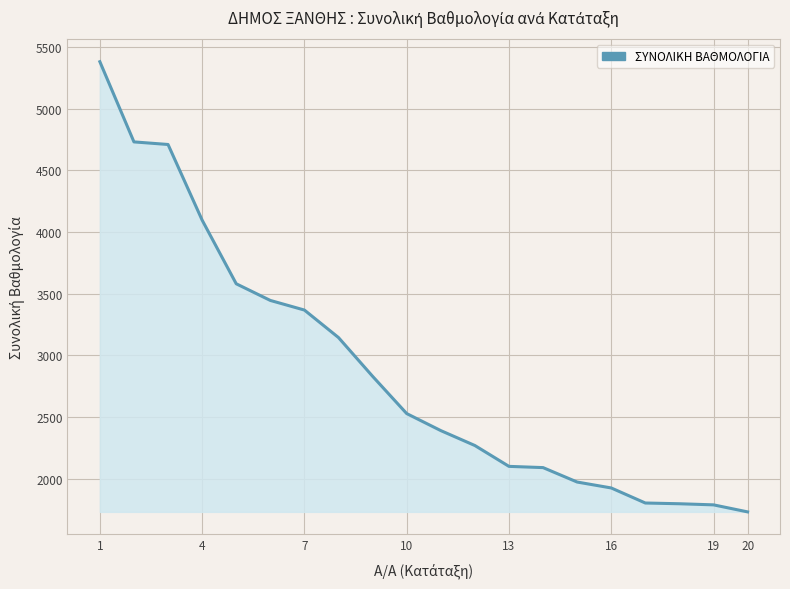

What is the sum of all values?

57675